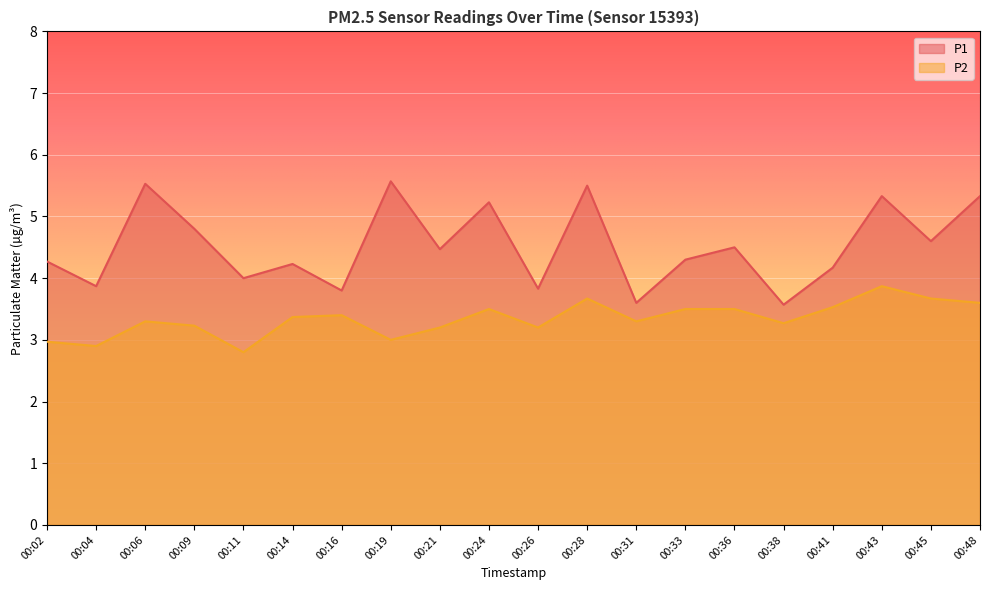

List the labels in order of P1 value, largest first.

00:19, 00:06, 00:28, 00:43, 00:48, 00:24, 00:09, 00:45, 00:36, 00:21, 00:33, 00:02, 00:14, 00:41, 00:11, 00:04, 00:26, 00:16, 00:31, 00:38